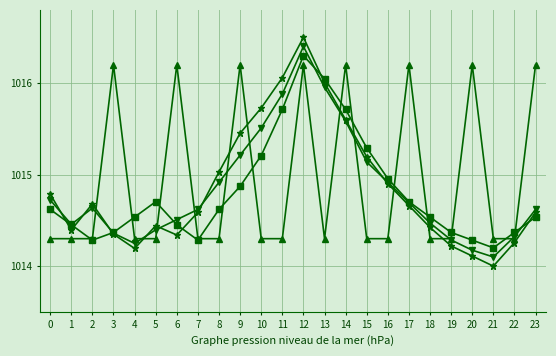

What is the difference between the highest and lowest values at 20?

2.1